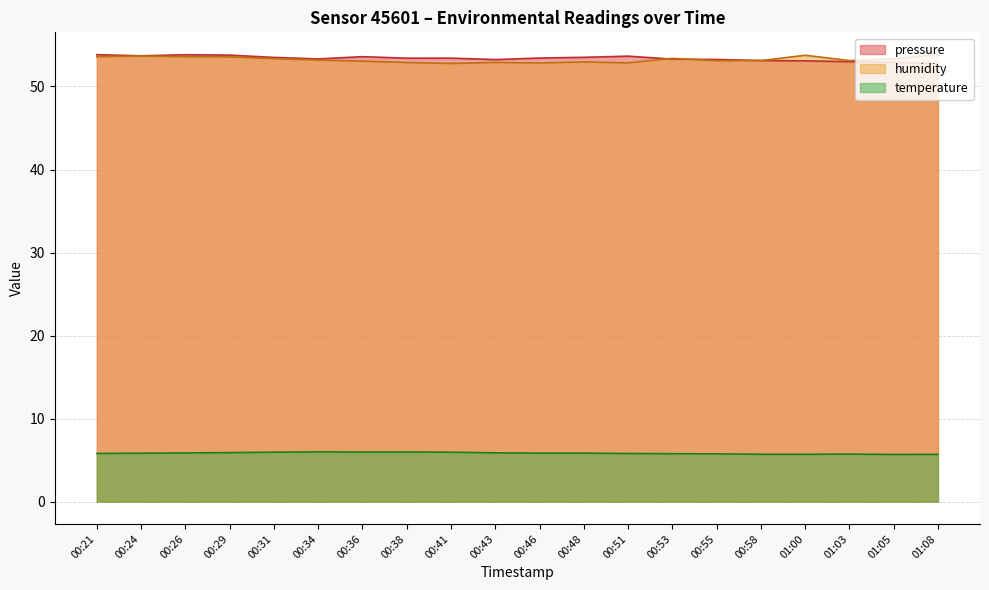

What are all the series names shown in the legend?

pressure, humidity, temperature